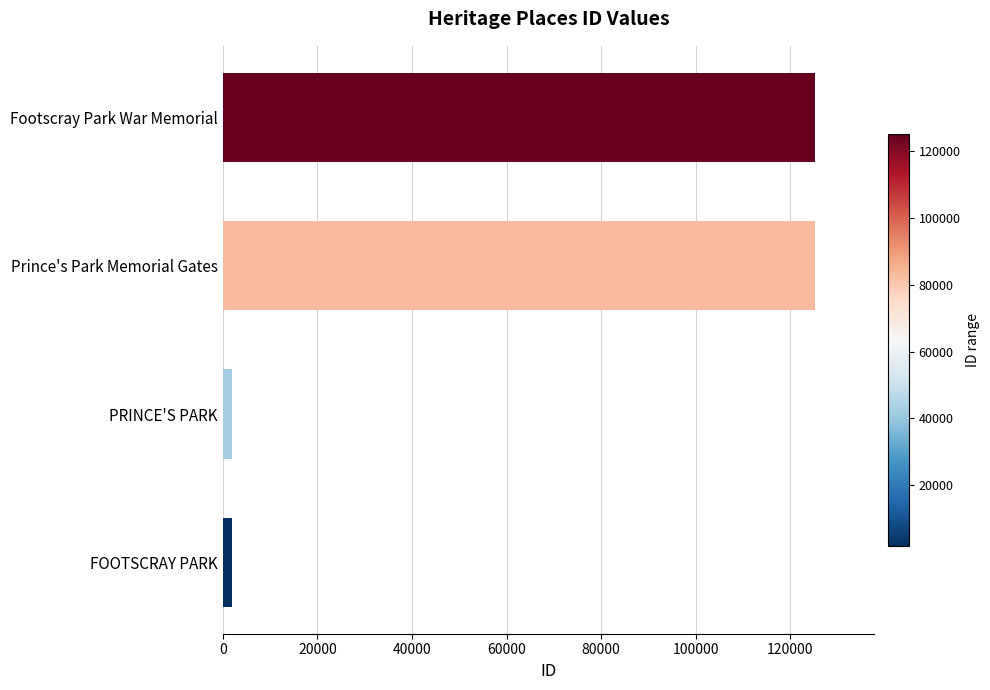

What is the ratio of the value at Prince's Park Memorial Gates to the value at Footscray Park War Memorial?

1.0